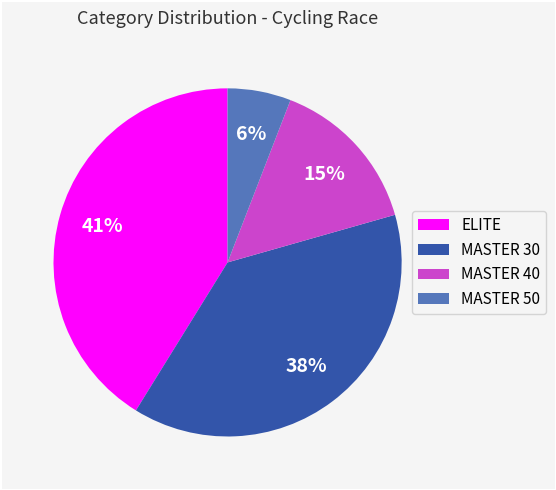

What is the smallest slice in the pie chart?

MASTER 50